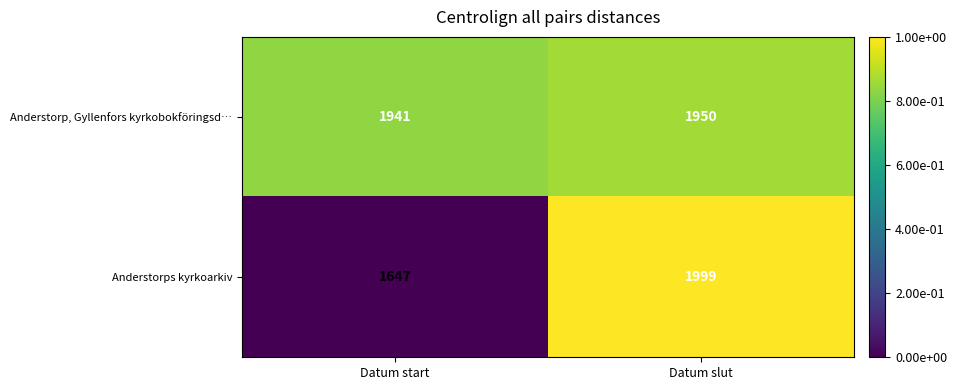

Between Datum start and Datum slut, which series saw the biggest shift?

Anderstorps kyrkoarkiv